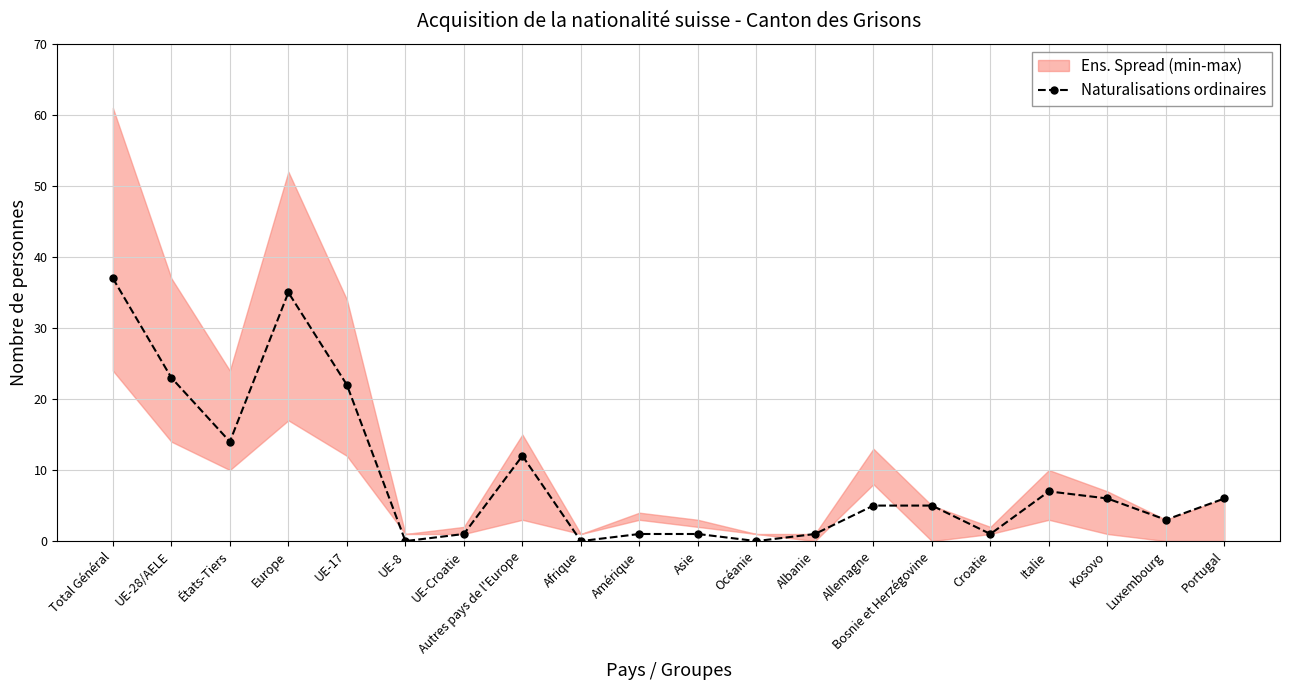

Reading right to left, transcribe all the data shown in this chart.

Portugal=6	Luxembourg=3	Kosovo=6	Italie=7	Croatie=1	Bosnie et Herzégovine=5	Allemagne=5	Albanie=1	Océanie=0	Asie=1	Amérique=1	Afrique=0	Autres pays de l'Europe=12	UE-Croatie=1	UE-8=0	UE-17=22	Europe=35	États-Tiers=14	UE-28/AELE=23	Total Général=37